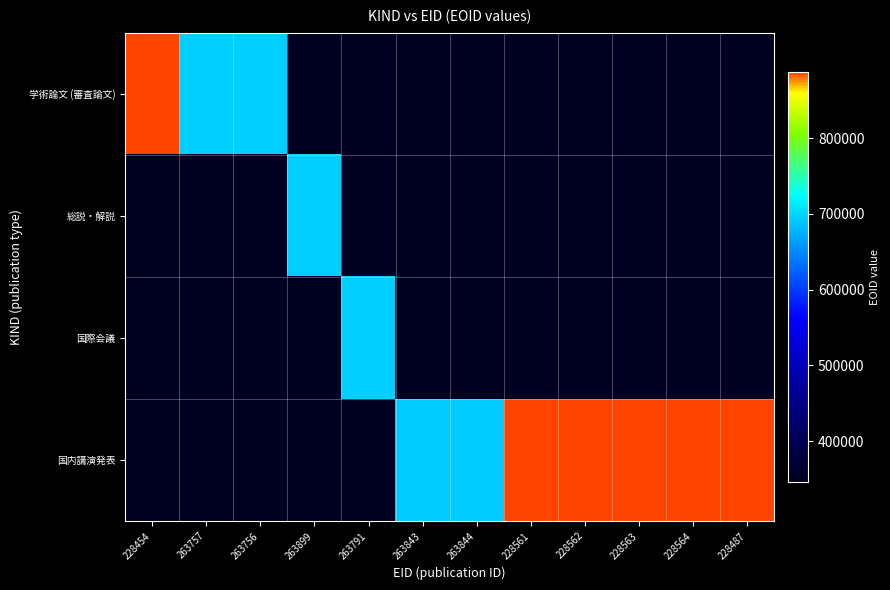

Rank the series by their maximum value, from highest to lowest.

国内講演発表, 学術論文 (審査論文), 総説・解説, 国際会議